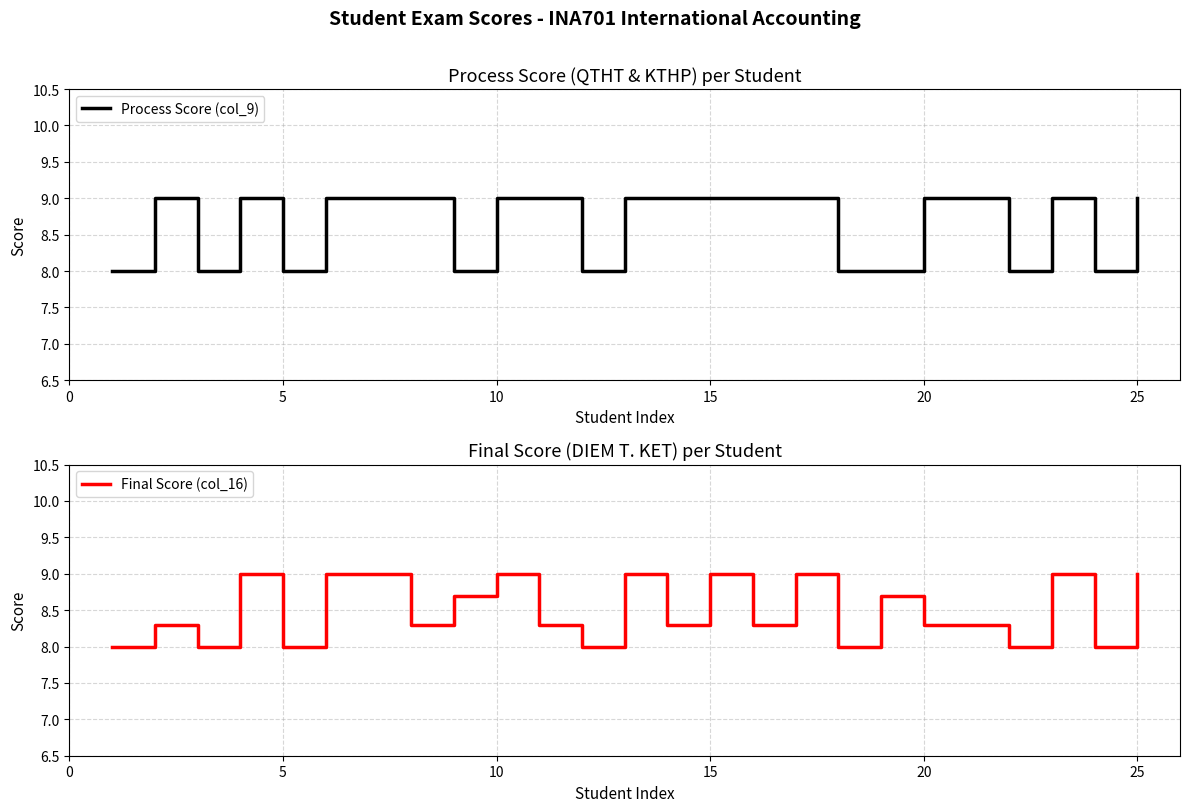

What is the value of the Final Score (col_16) point at the 22nd from the left?

9.0